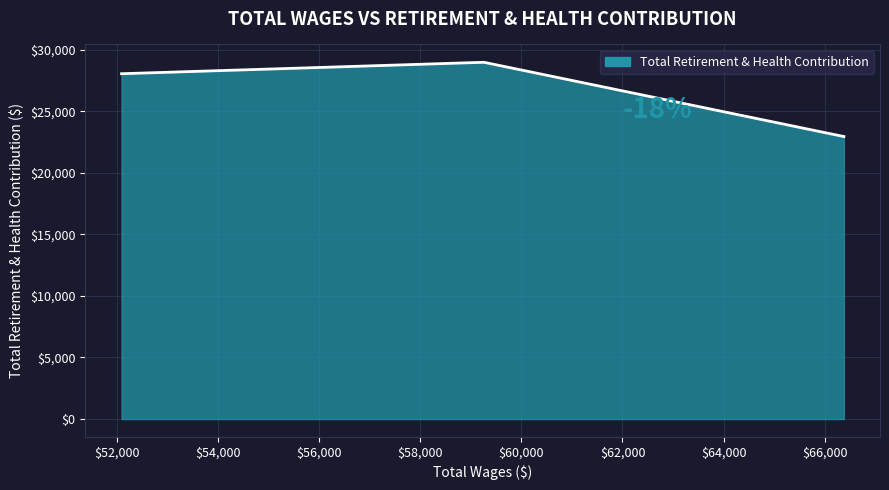

What is the sum of all values?

79954